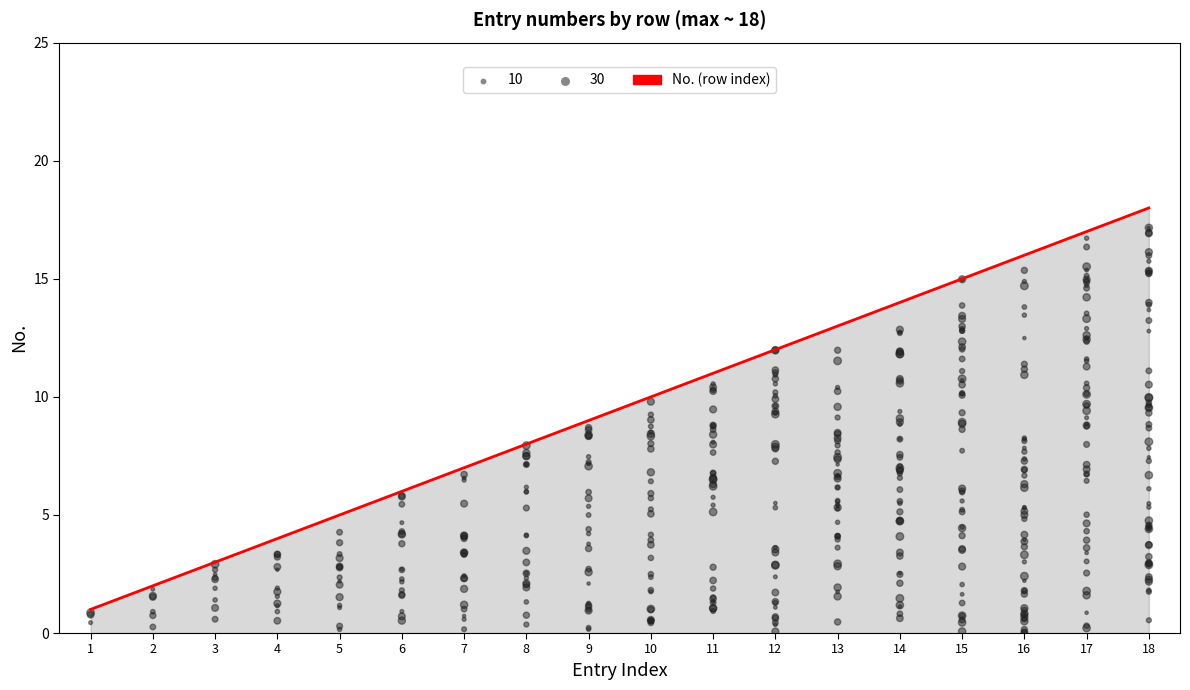

Approximately how many times larger is the value at 9 compared to 10?

0.9